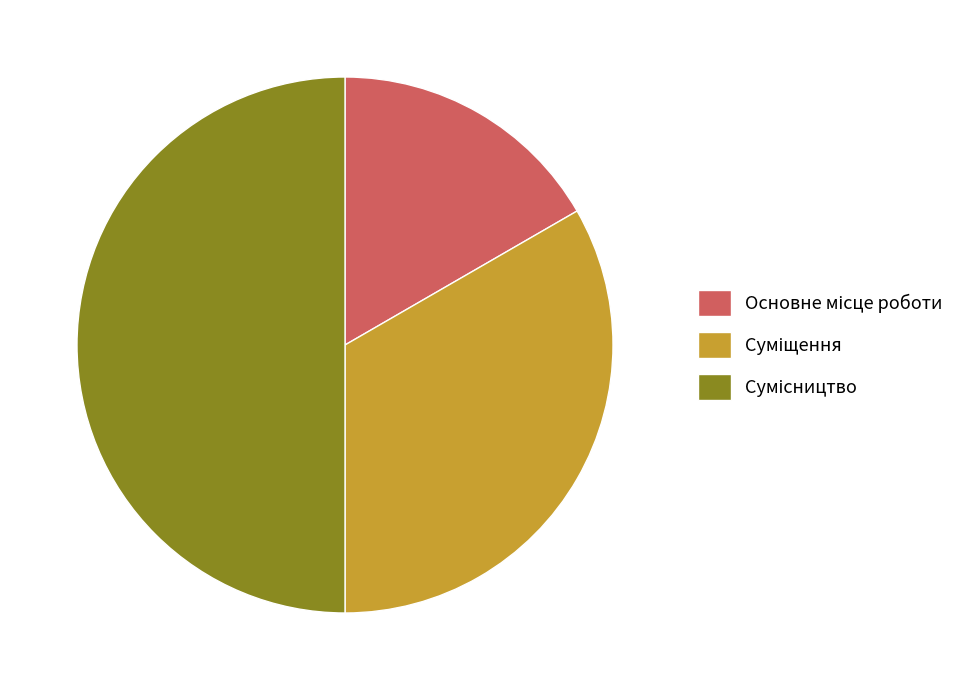

Count the number of slices in the pie.

3